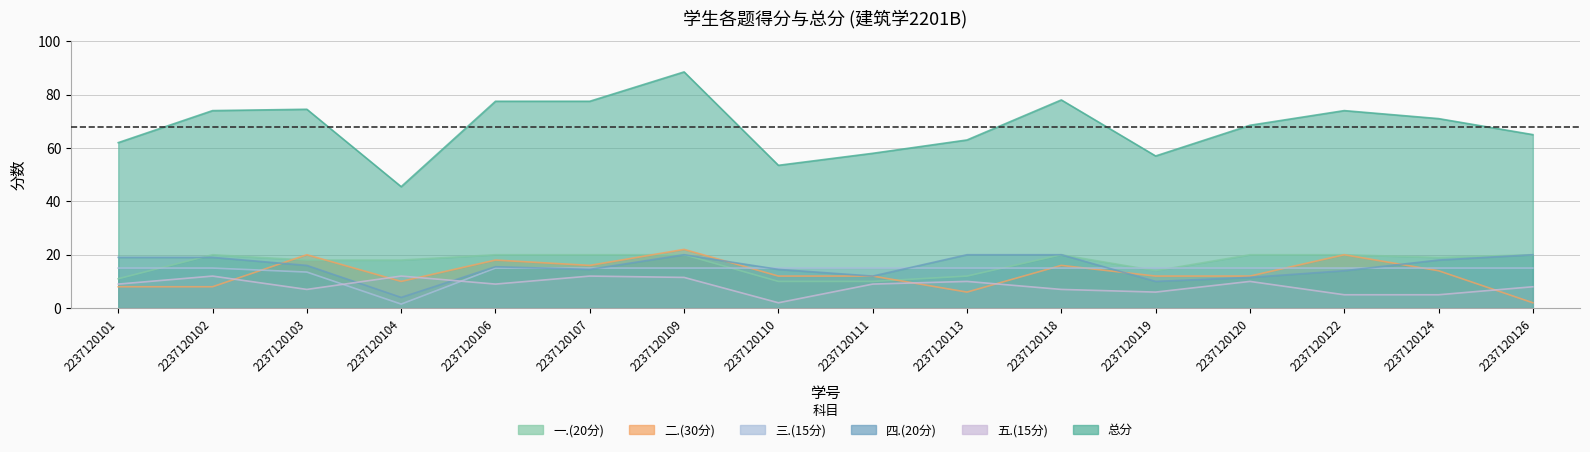

Where is 总分 nearest to the value 67?

2237120120